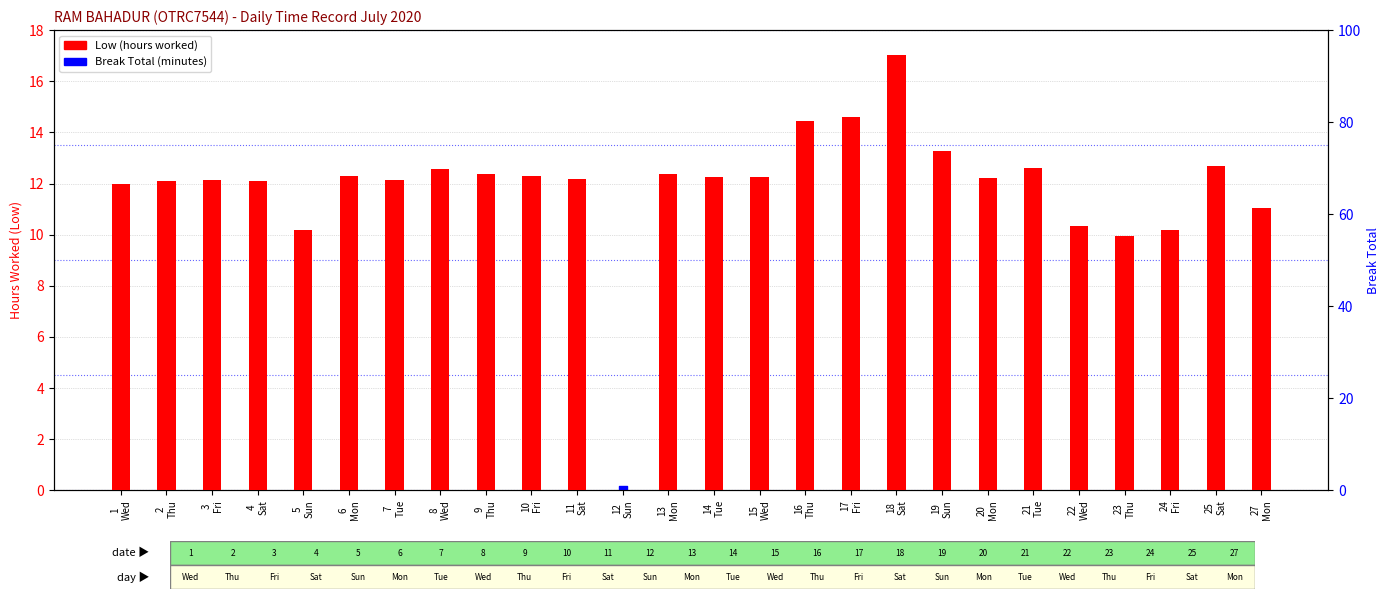

What are all the series names shown in the legend?

Low (hours worked), Break Total (minutes)